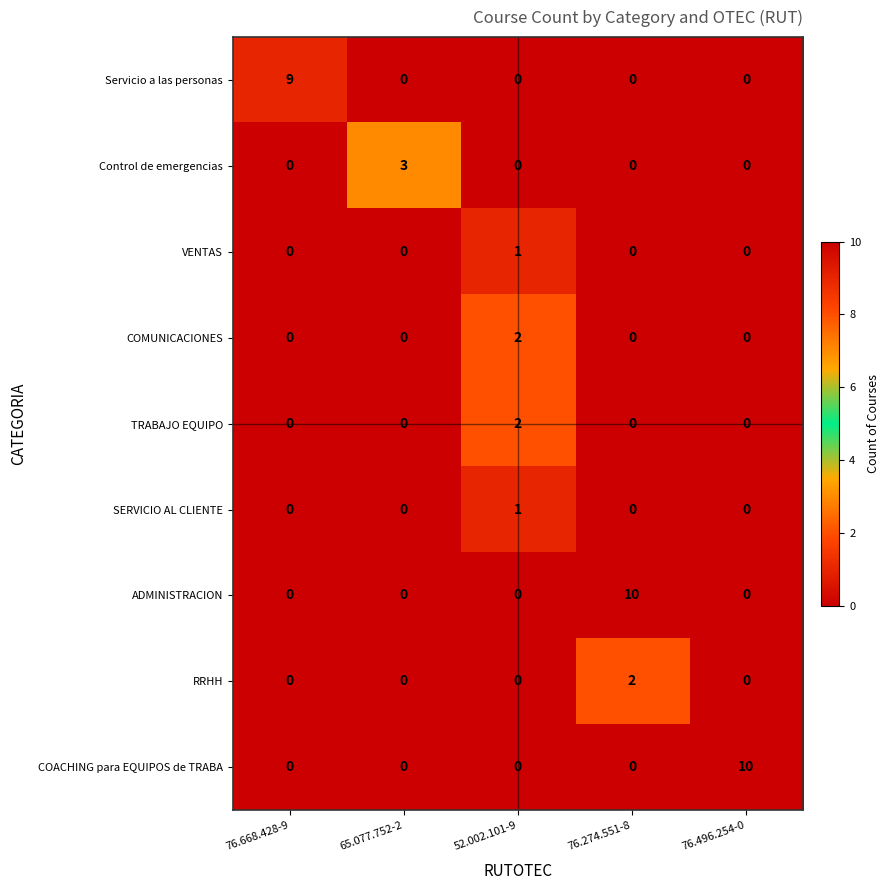

What is the difference between the COACHING para EQUIPOS de TRABA values at 76.496.254-0 and 76.274.551-8?

10